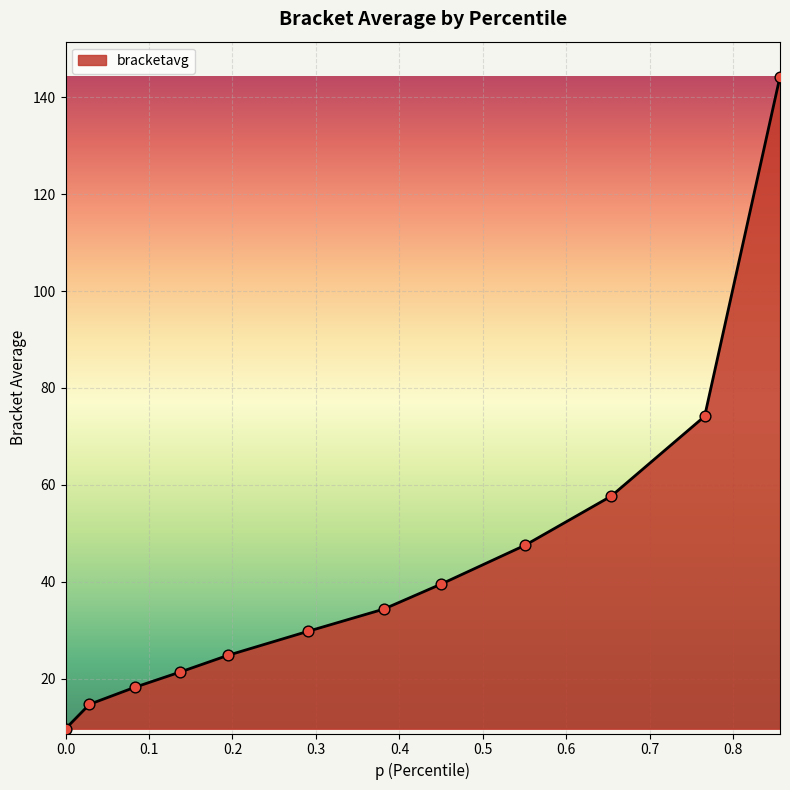

What is the greatest value displayed?

144.2